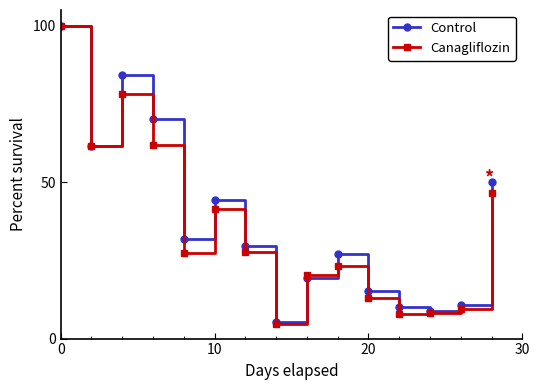

True or false: Control has more than 1 points higher than both neighbors.

True